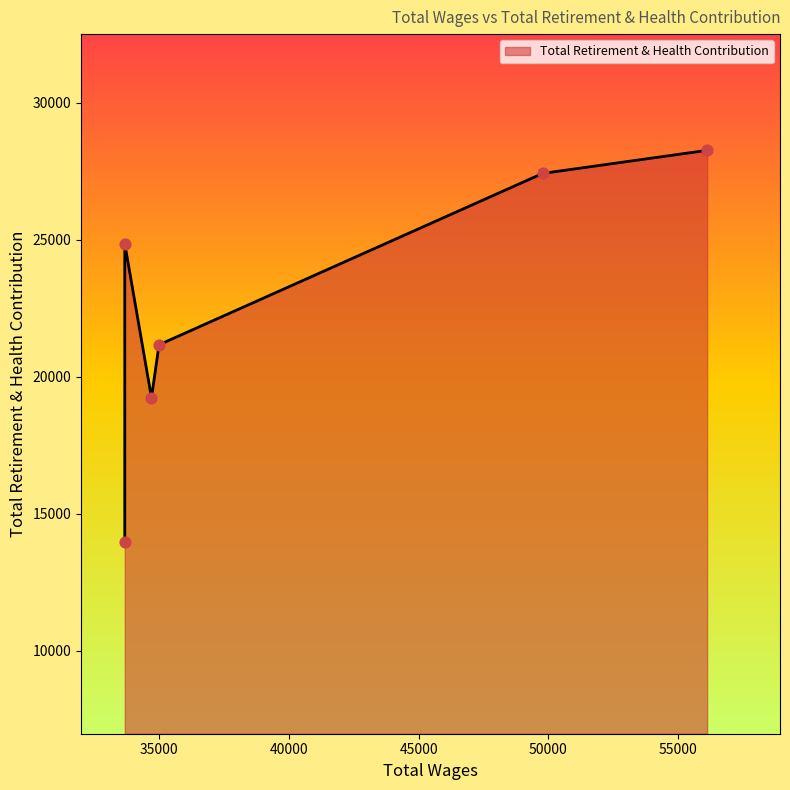

Which has a higher value, 56110.0 or 35007.0?

56110.0